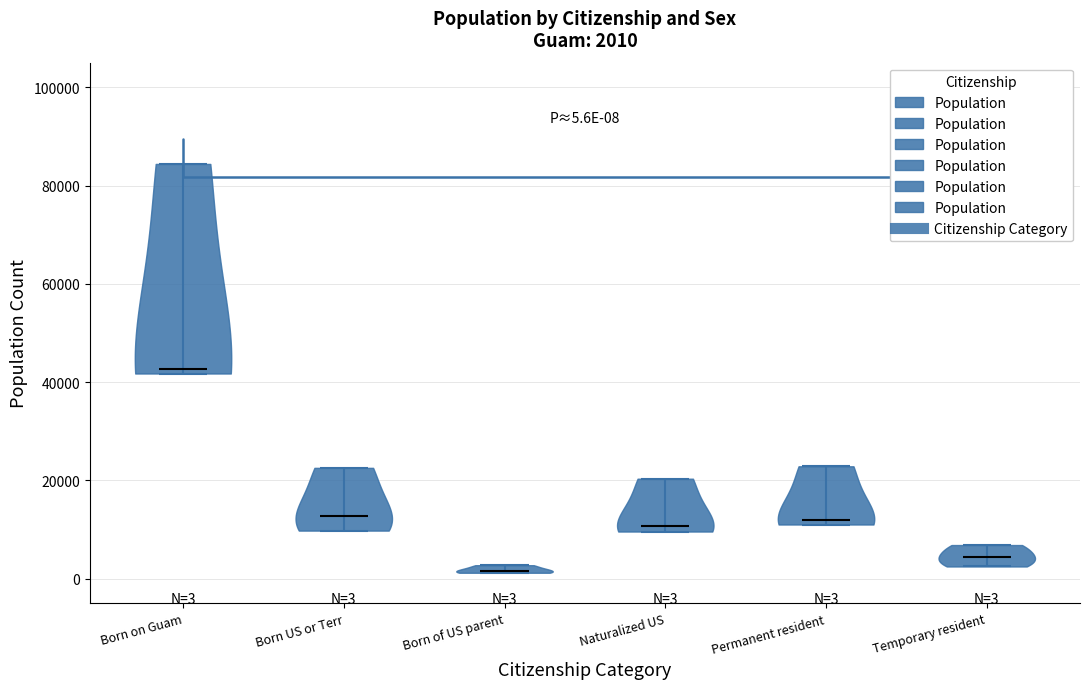

Which violin has the lowest median line?

Born of US parent